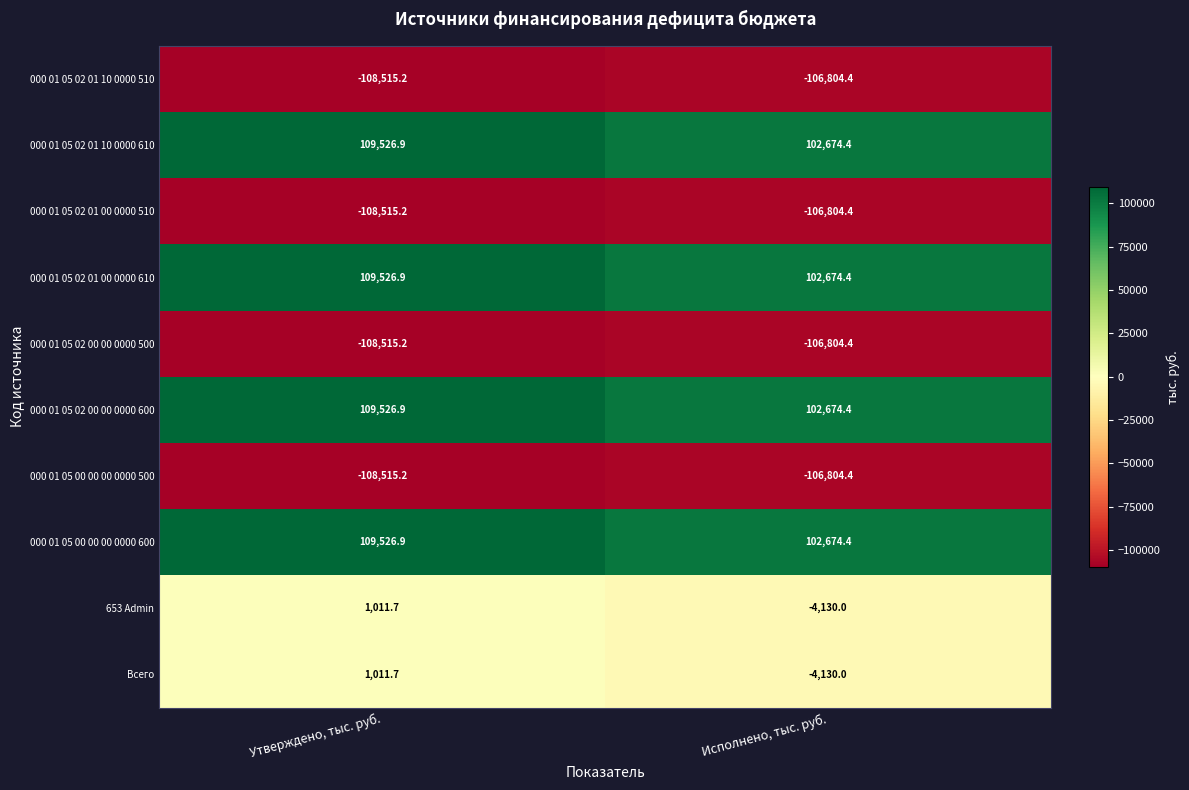

What is the approximate value of 000 01 05 02 01 10 0000 610 at Утверждено, тыс. руб.?

109526.9